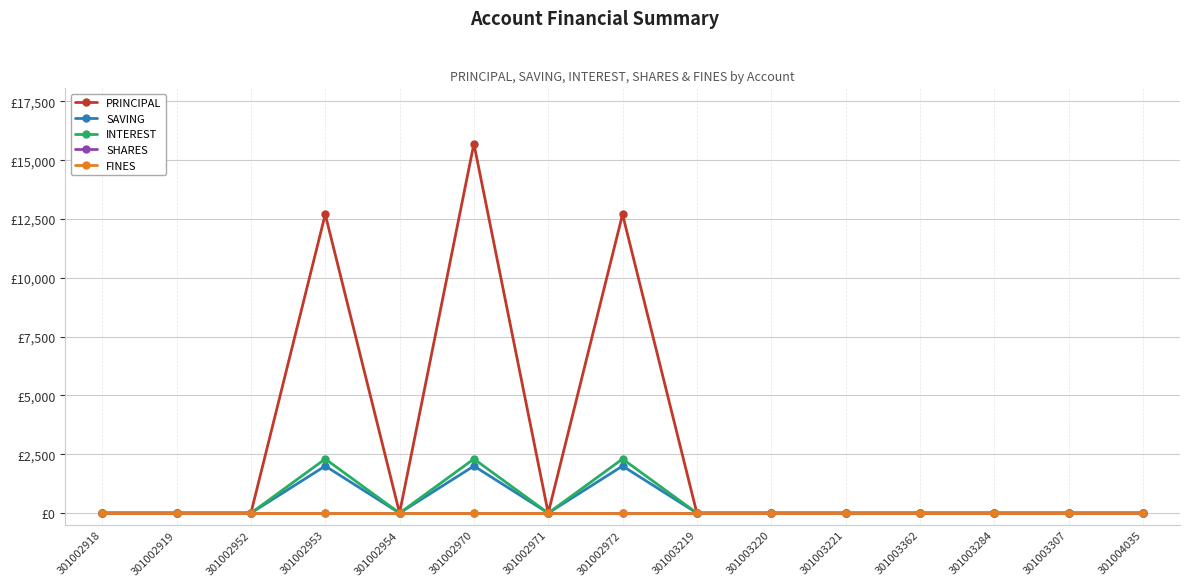

The SHARES series shows 0 at 301003219. True or false?

True